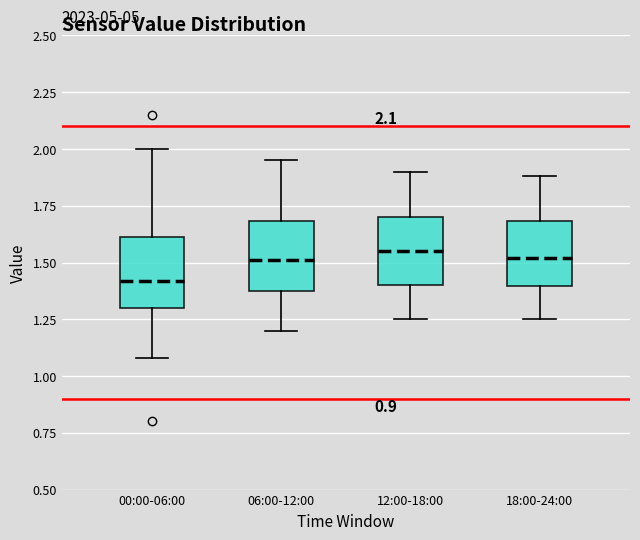

Where is the upper edge of the box for 18:00-24:00 on the y-axis? The values are not printed on the chart, so give them approximately, as read against the axis.

1.70